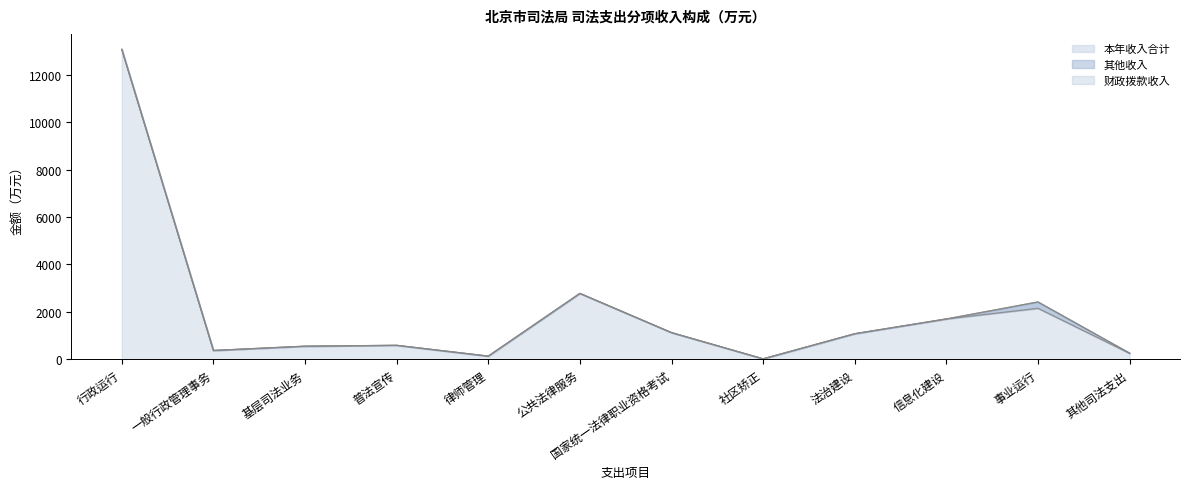

Where does the 财政拨款收入 series first go above 1075?

行政运行